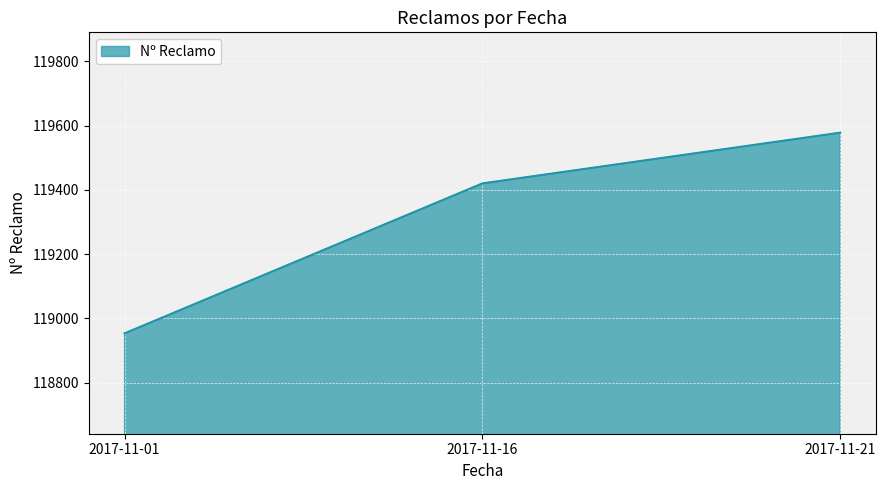

How many lines are shown in the chart?

1